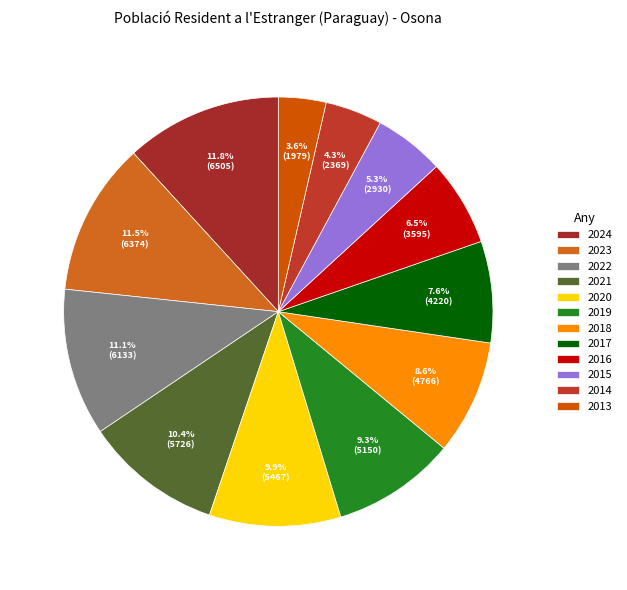

Is 2020 the majority of the pie?

No